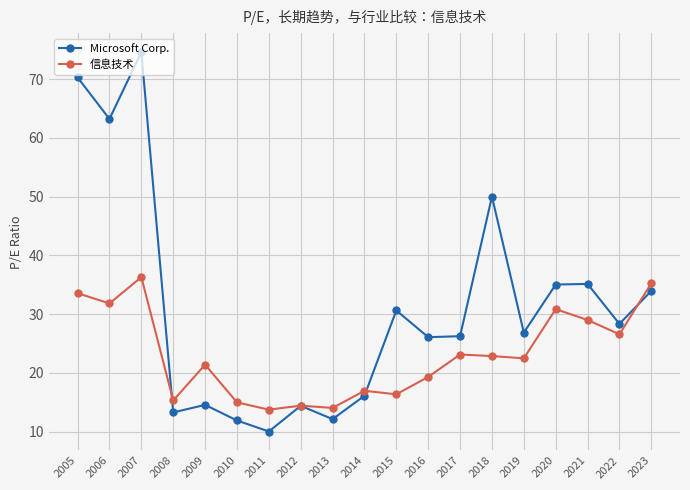

What is the total value across all series at 2013?

26.2